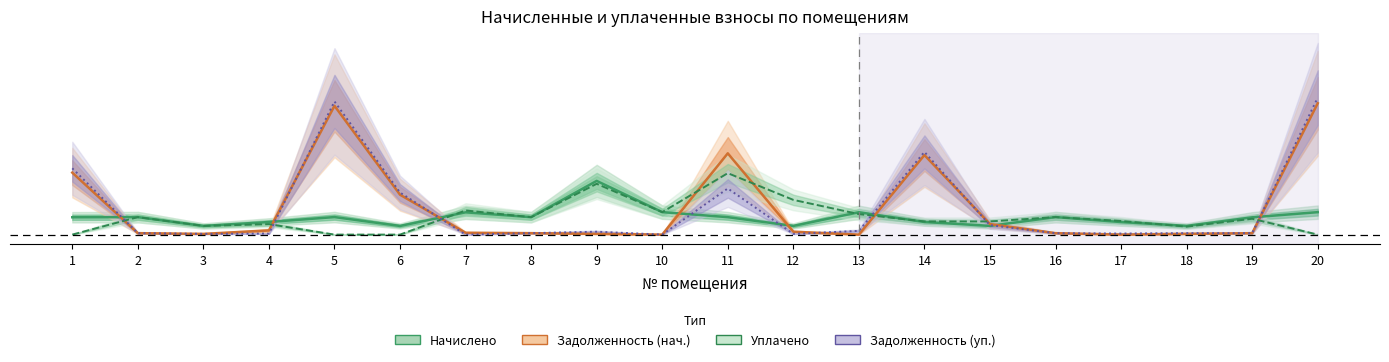

What is the greatest value displayed?

0.1